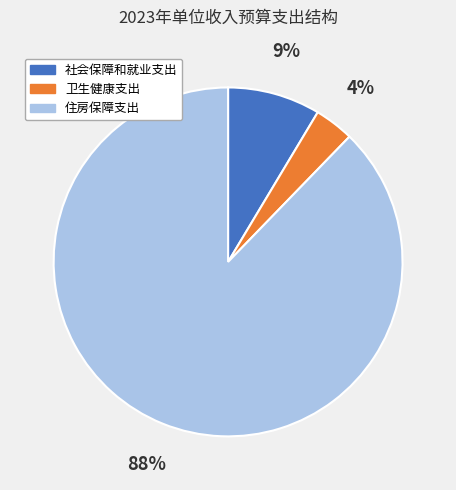

To the nearest percent, what percentage of the pie is 社会保障和就业支出?

9%